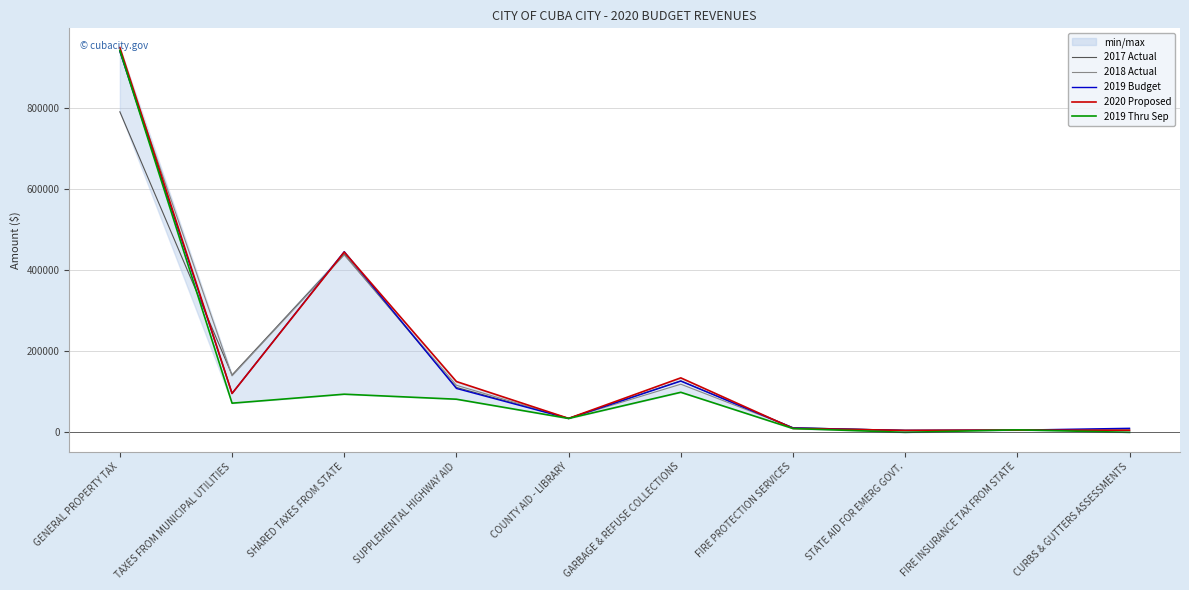

How many lines are shown in the chart?

5